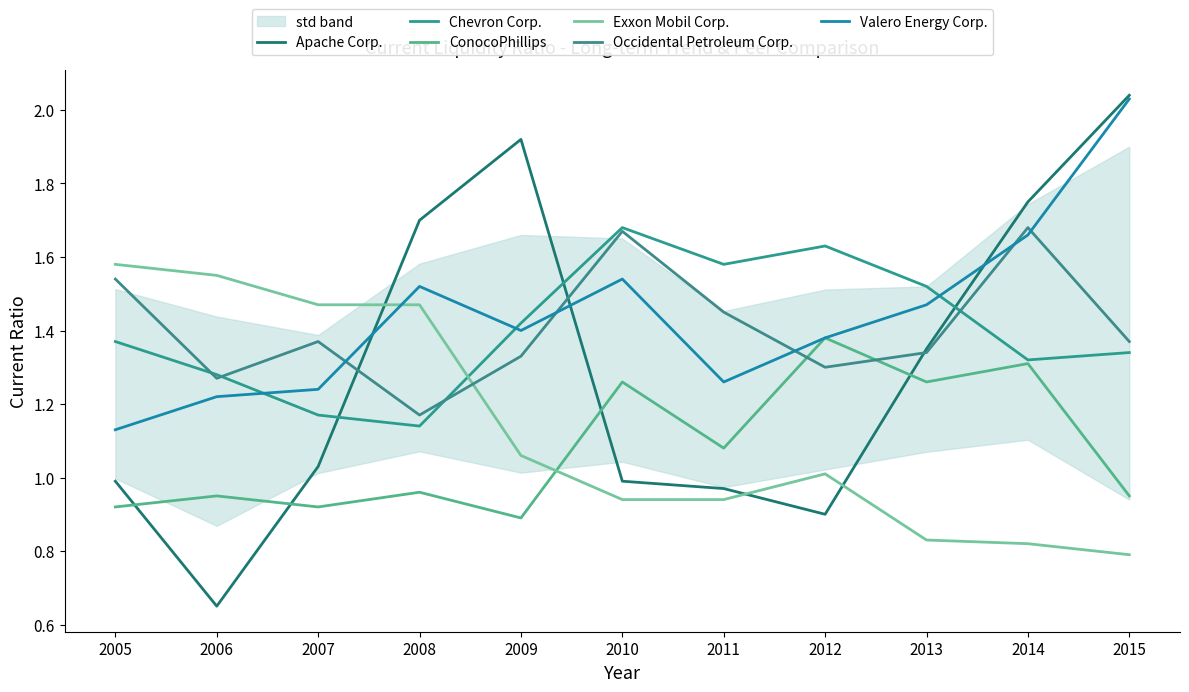

Where is the first local maximum for Occidental Petroleum Corp.?

2007